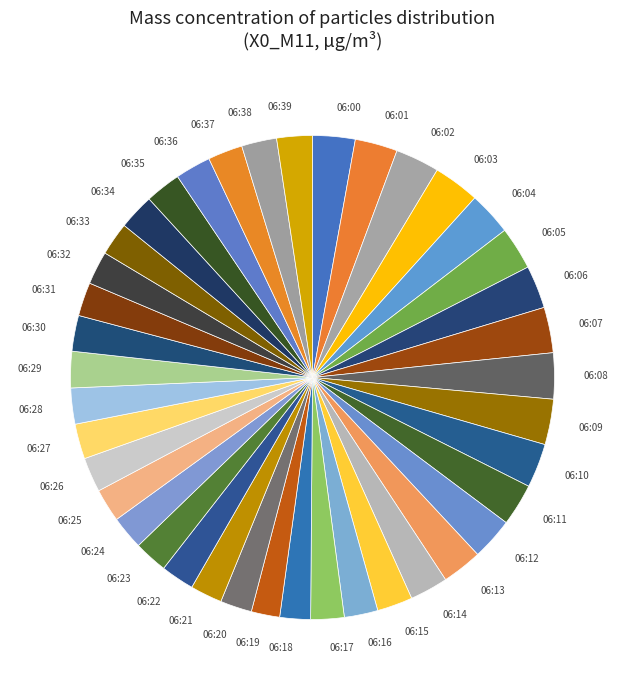

Is there a majority slice in this chart?

No